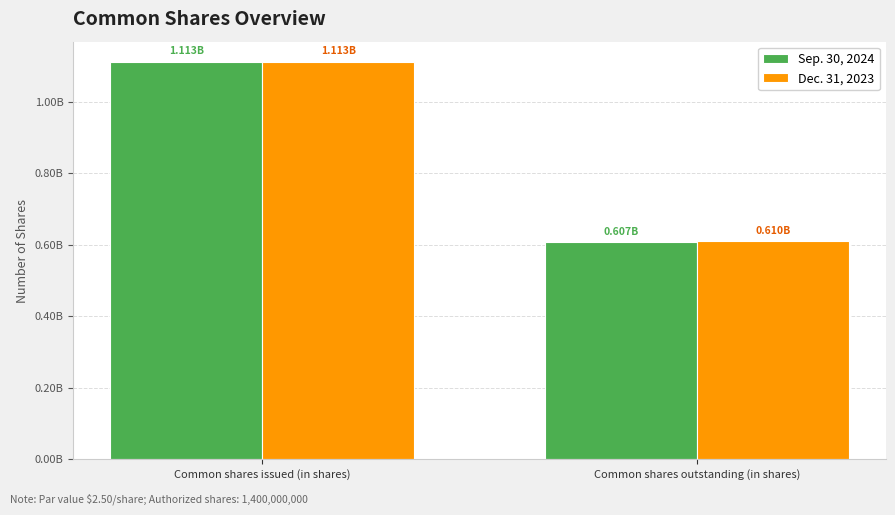

What are all the series names shown in the legend?

Sep. 30, 2024, Dec. 31, 2023